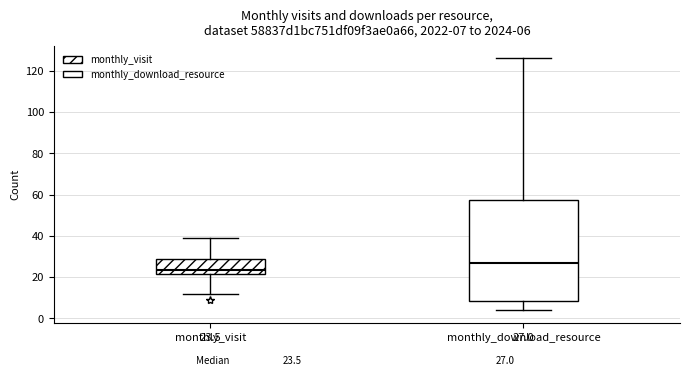

Which box is the tallest, from its lower edge to its upper edge?

monthly_download_resource